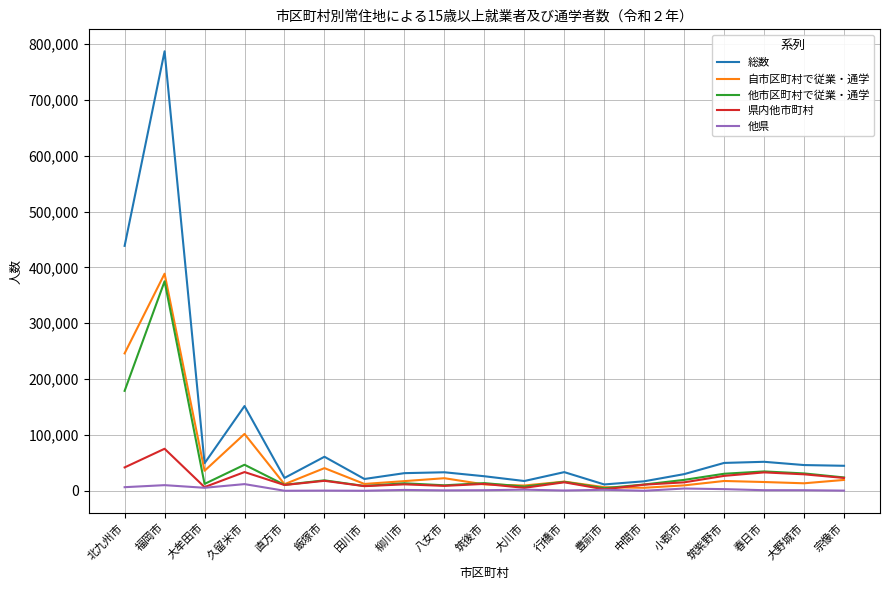

Which series has the widest spread of values?

総数